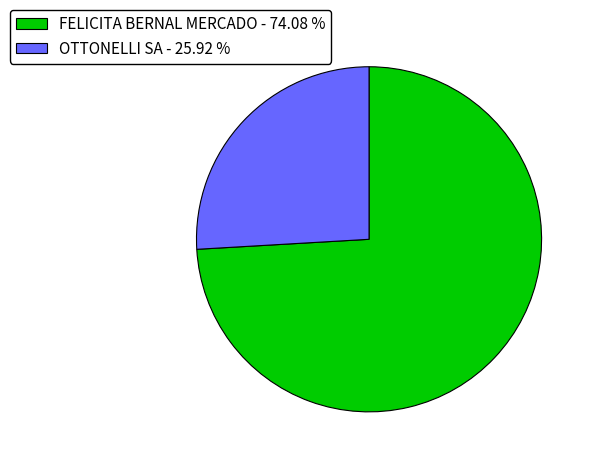

Is the sum of OTTONELLI SA - 25.92 % and FELICITA BERNAL MERCADO - 74.08 % greater than half?

Yes